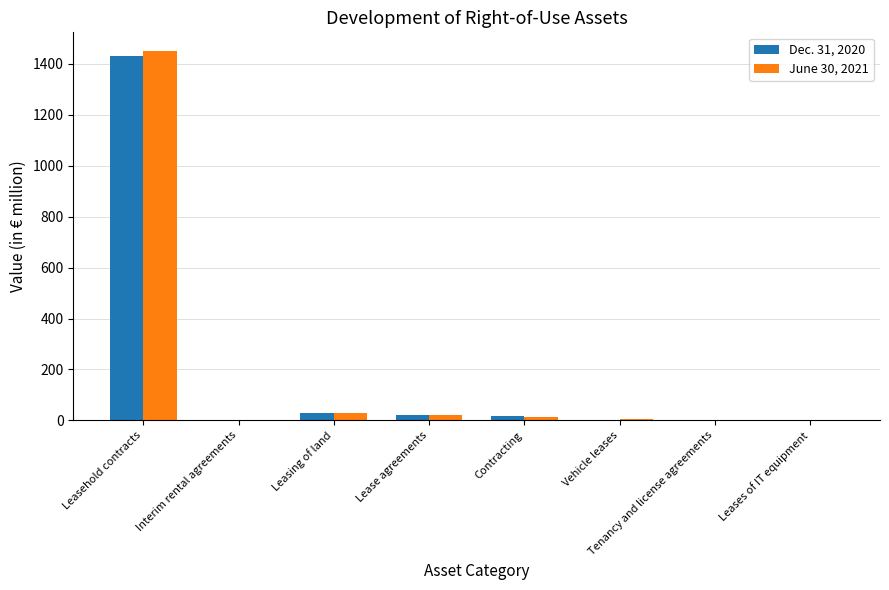

Which category has the highest value across all series?

Leasehold contracts